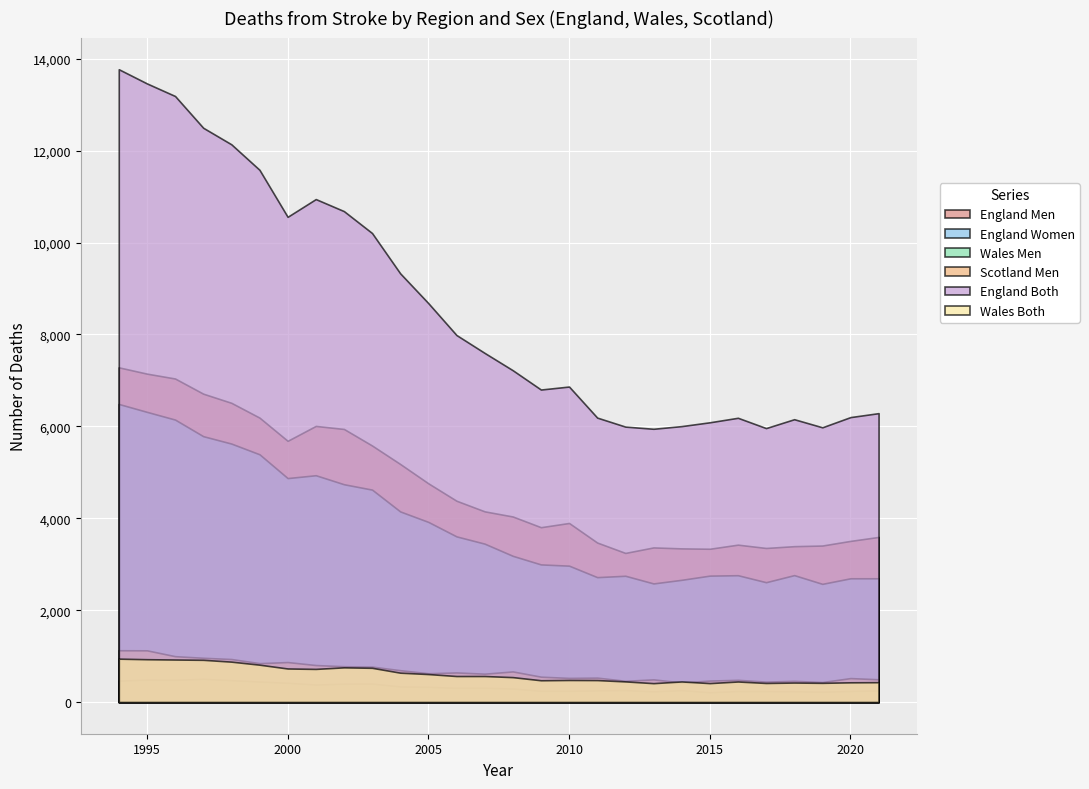

What is the difference between the highest and lowest values at 2003?

9805